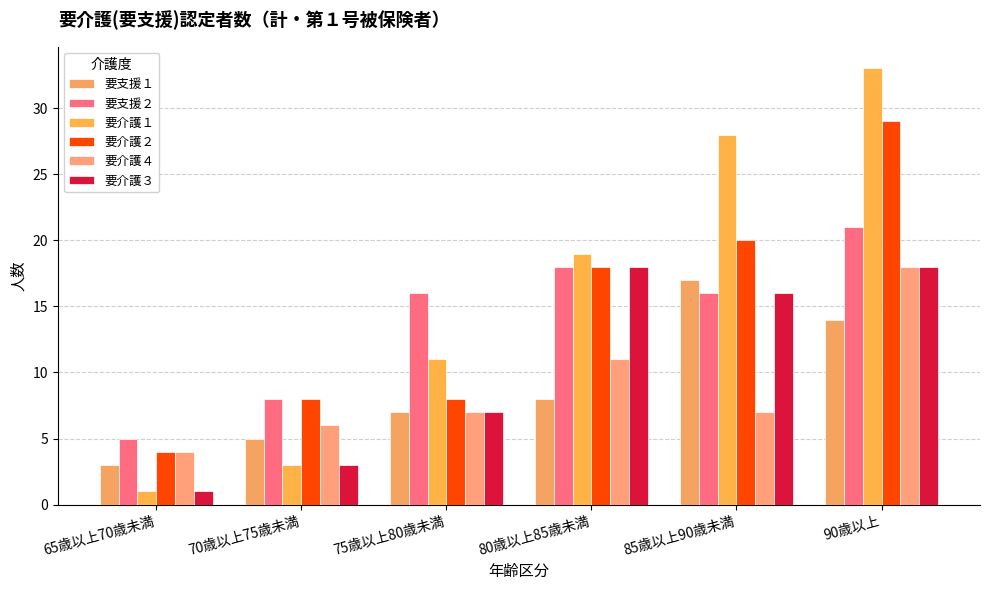

Reading left to right, what are all the values shown in this chart?

要支援１: 3	5	7	8	17	14
要支援２: 5	8	16	18	16	21
要介護１: 1	3	11	19	28	33
要介護２: 4	8	8	18	20	29
要介護４: 4	6	7	11	7	18
要介護３: 1	3	7	18	16	18